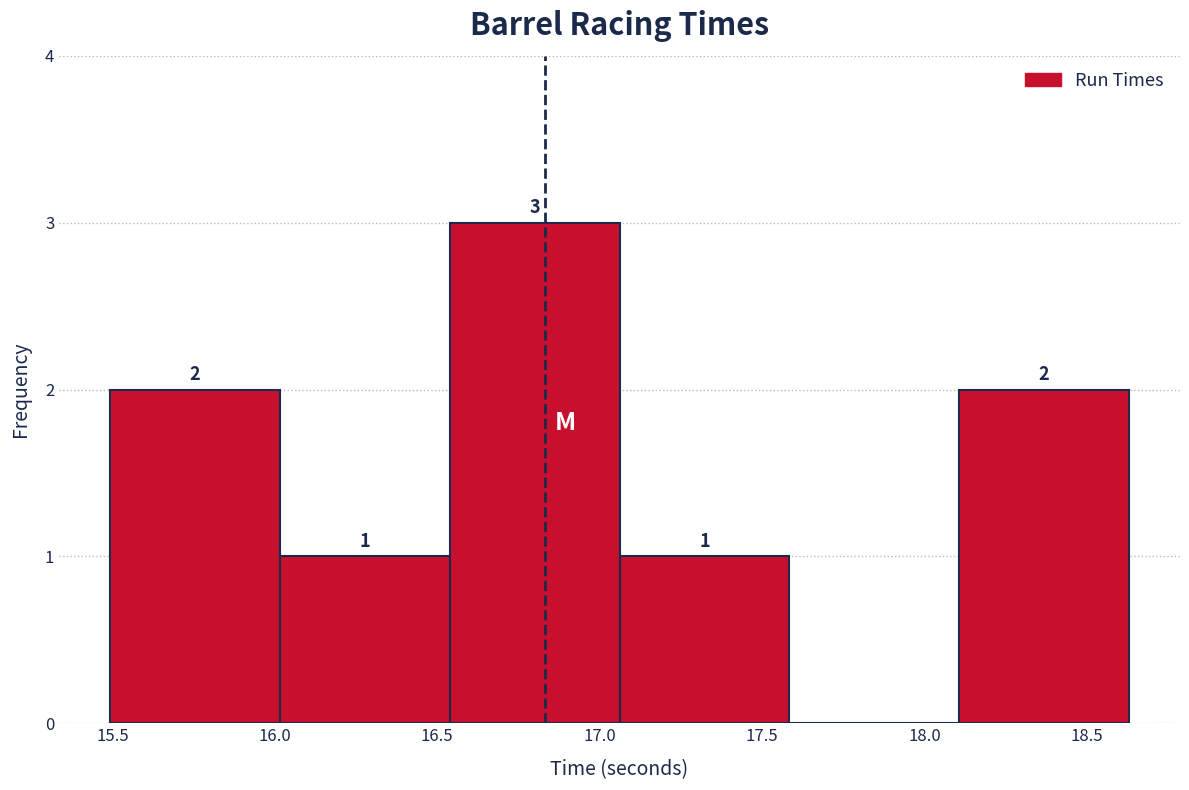

Which range on the x-axis has the tallest bar?

16.55 to 17.05